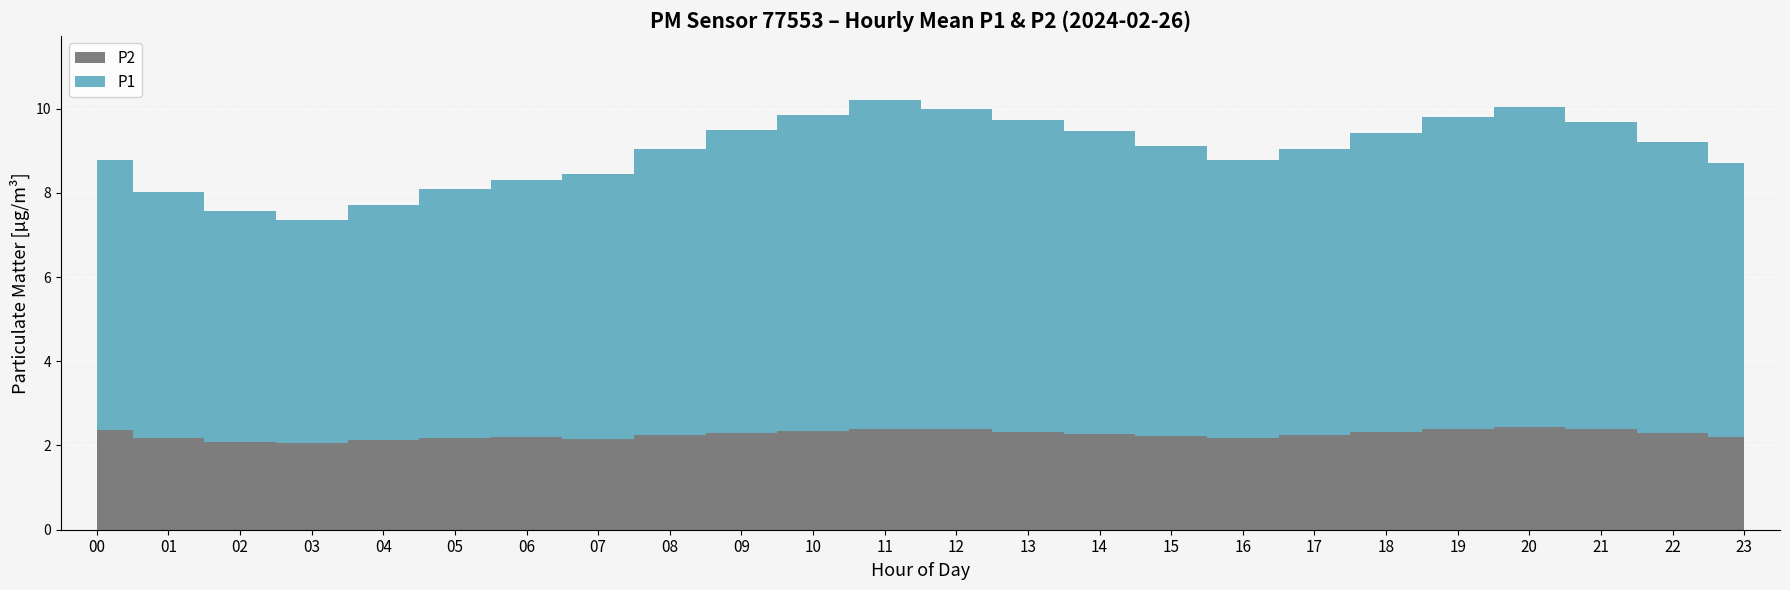

True or false: P1 and P2 intersect in this chart.

False